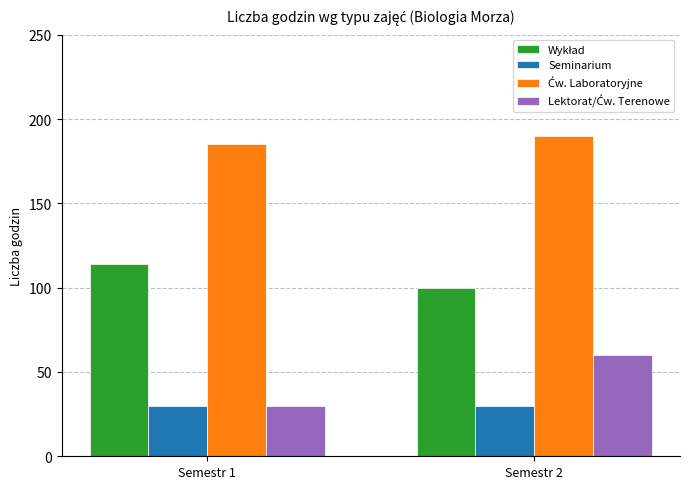

What is the maximum value shown in the chart?

190